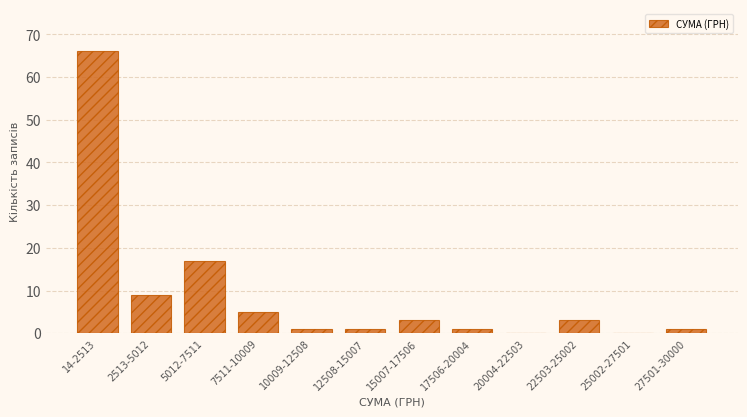

Reading left to right, extract all data points from this chart.

14-2513=66	2513-5012=9	5012-7511=17	7511-10009=5	10009-12508=1	12508-15007=1	15007-17506=3	17506-20004=1	20004-22503=0	22503-25002=3	25002-27501=0	27501-30000=1